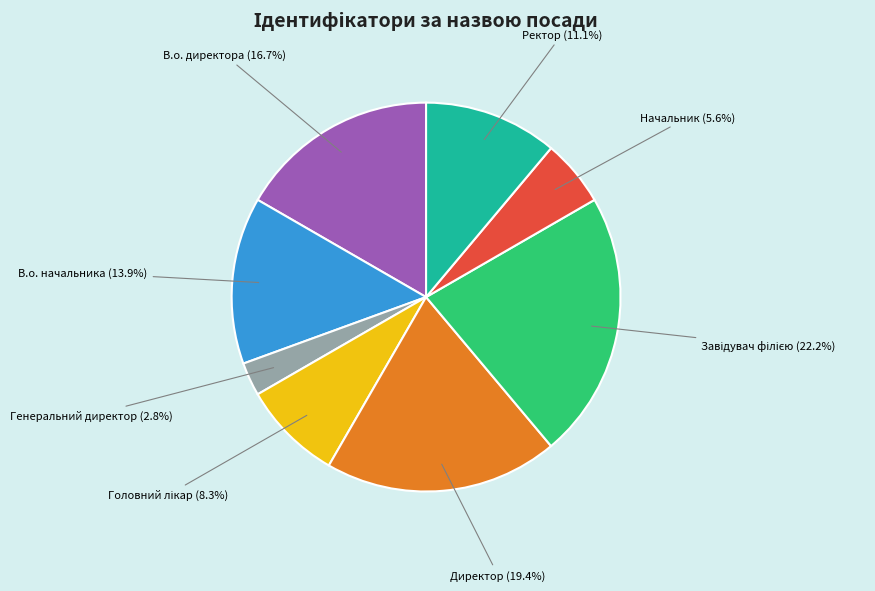

What is the ratio of the value at Начальник to the value at В.о. начальника?

0.4